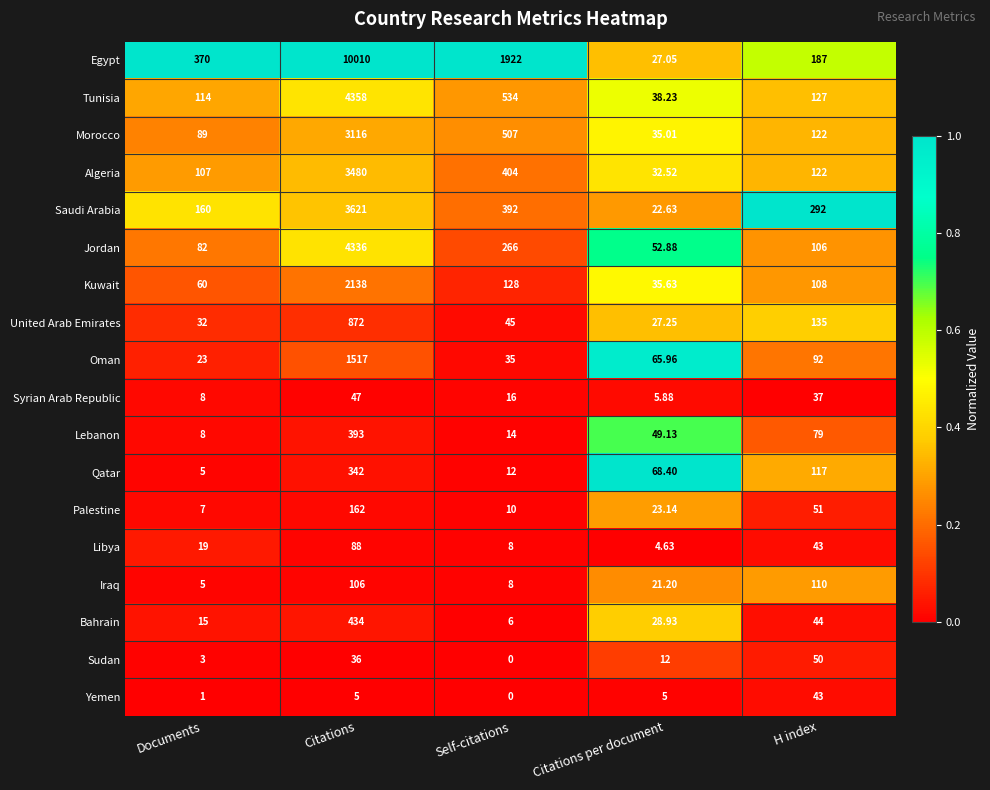

At which category is the sum across all series the highest?

Citations